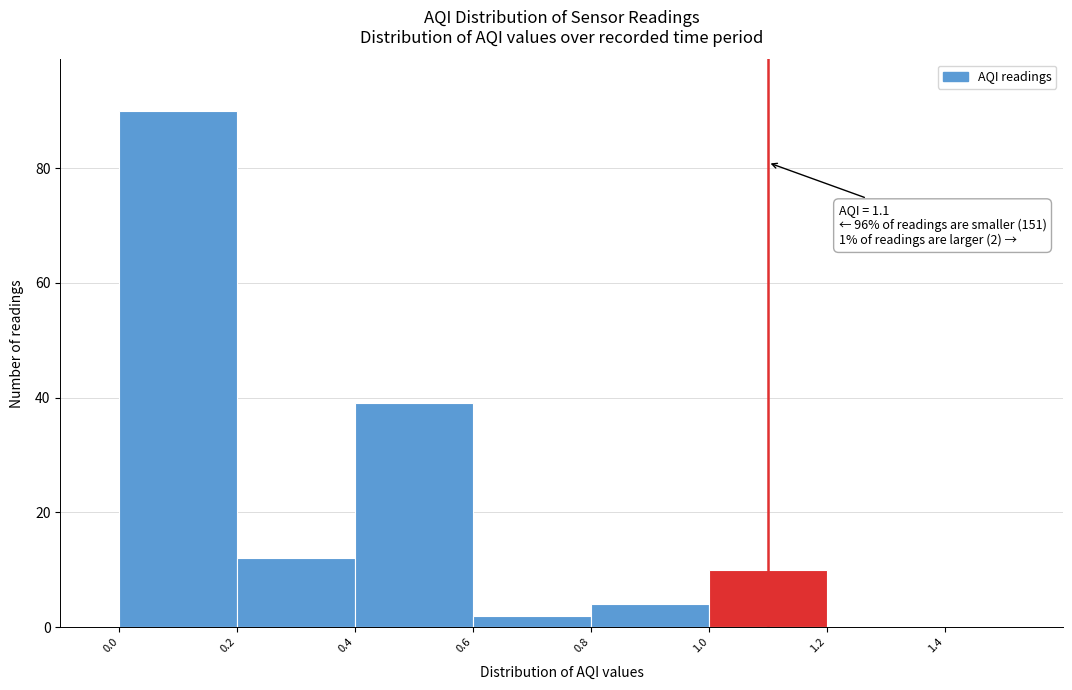

Over which range of the x-axis is the bar tallest?

0.0 to 0.2